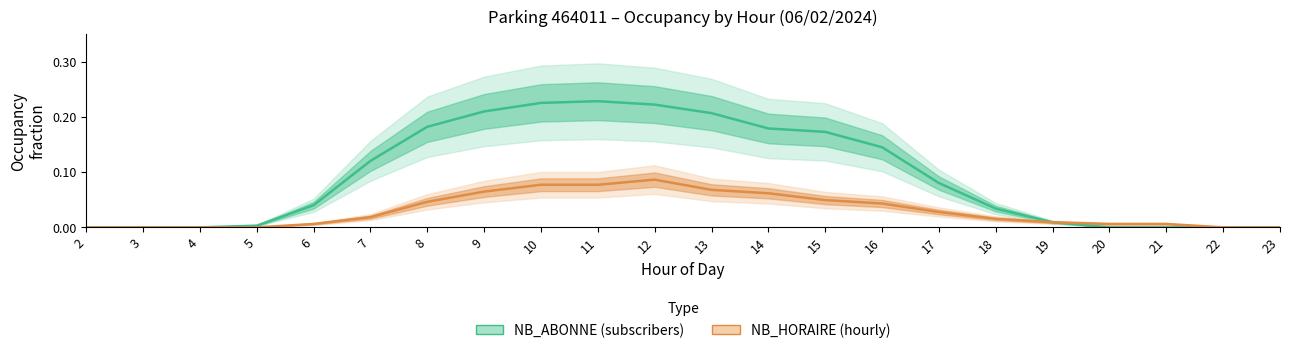

At which label is NB_ABONNE (subscribers) closest to 0?

2